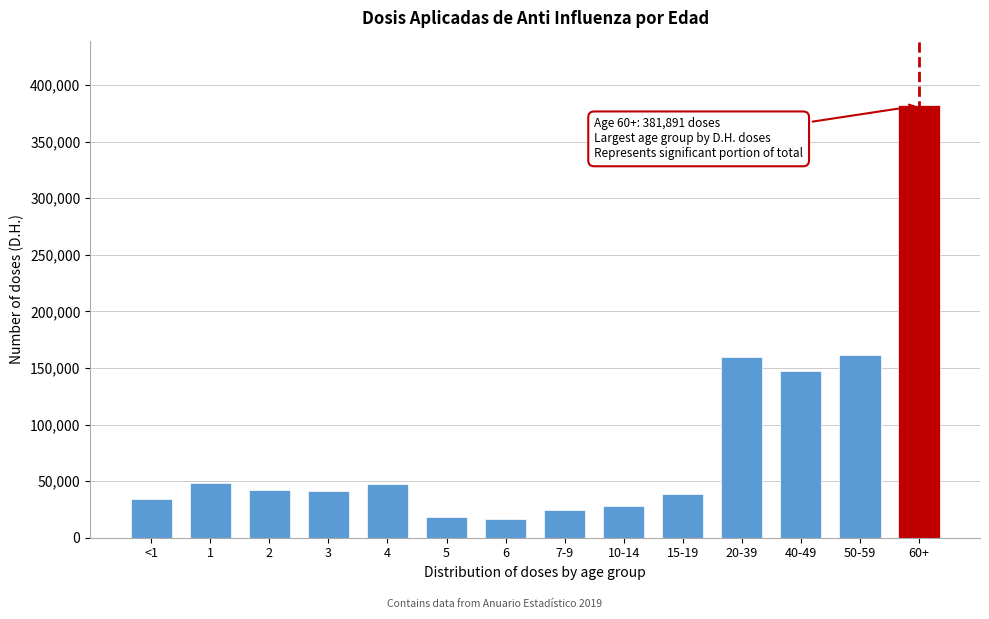

Is it true that the value at 3 is 41224?

True